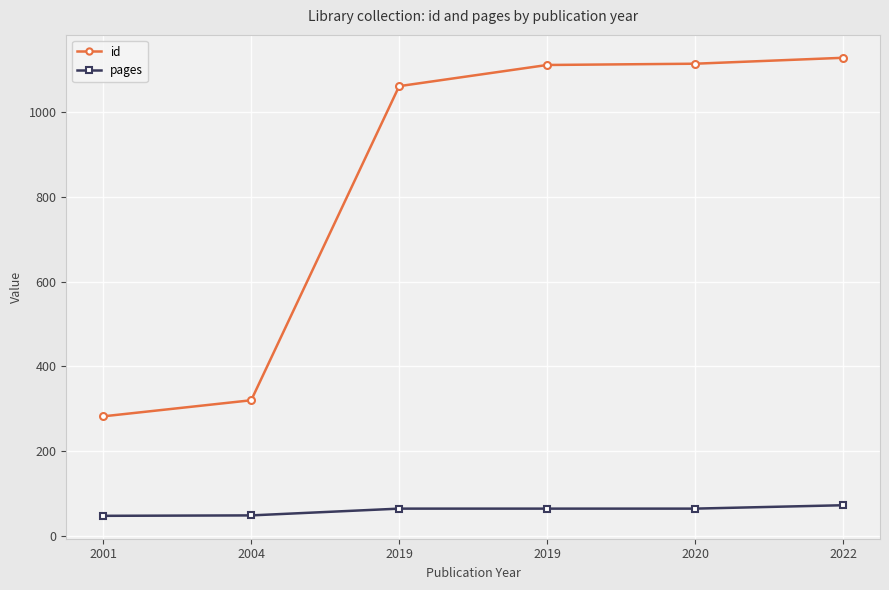

List the series in order of their peak value, highest first.

id, pages